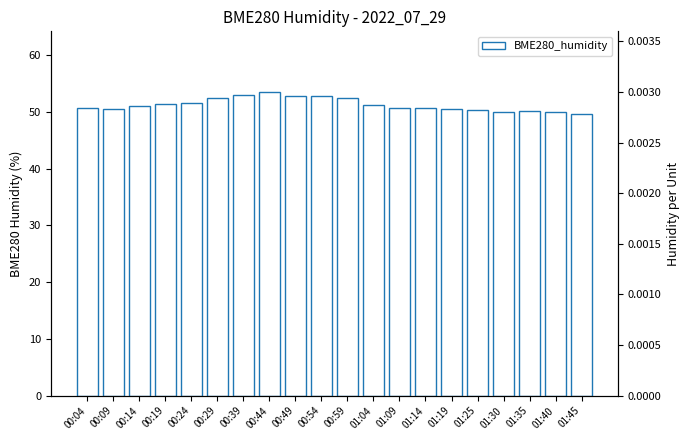

The value at 00:04 is 18.0. True or false?

False